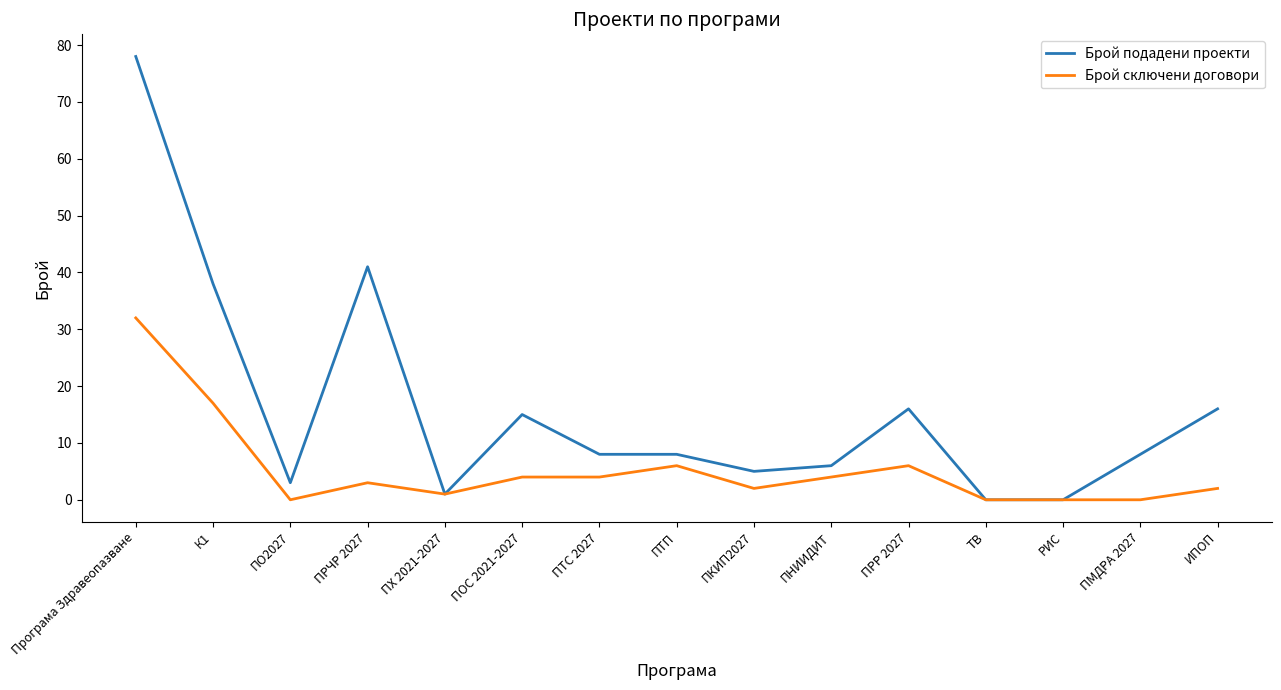

Rank the series by their average value, from highest to lowest.

Брой подадени проекти, Брой сключени договори